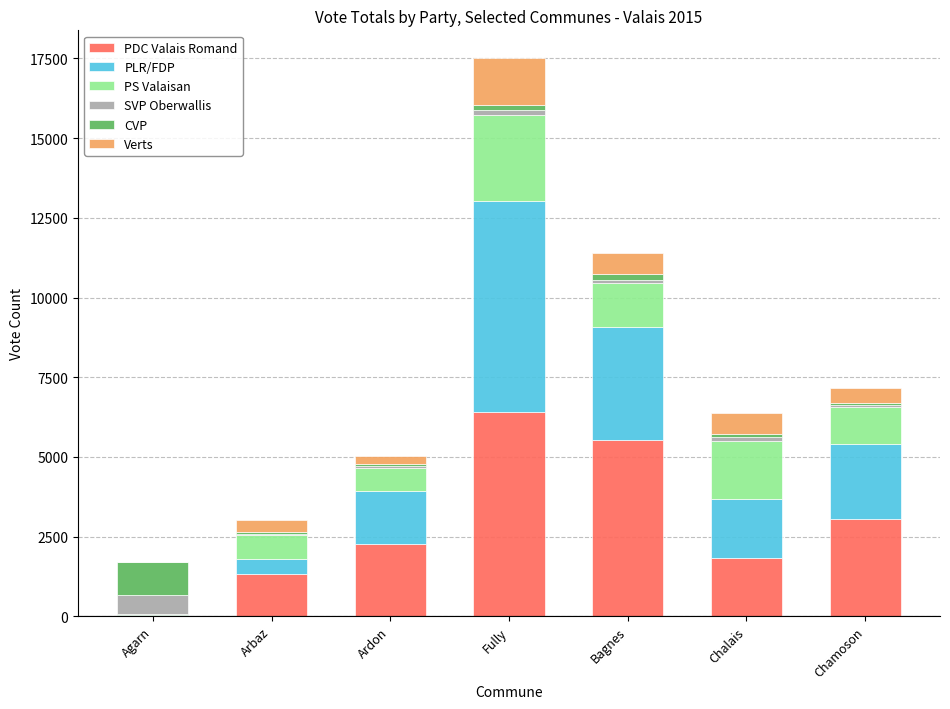

The PDC Valais Romand series shows 1815 at Chalais. True or false?

True